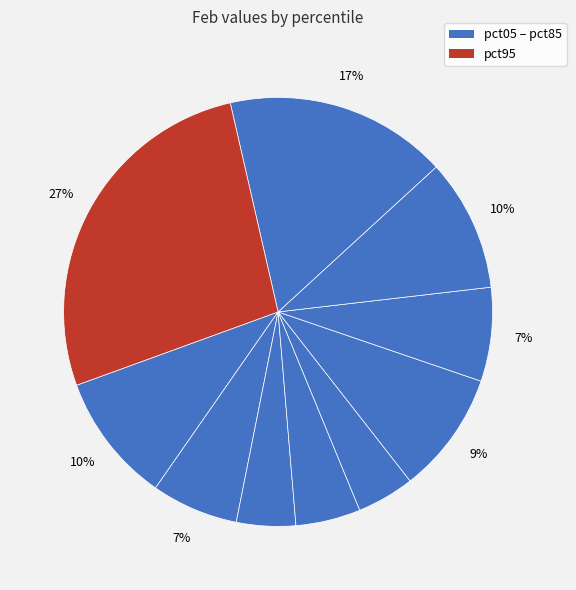

Is there any slice that represents more than half of the pie?

No